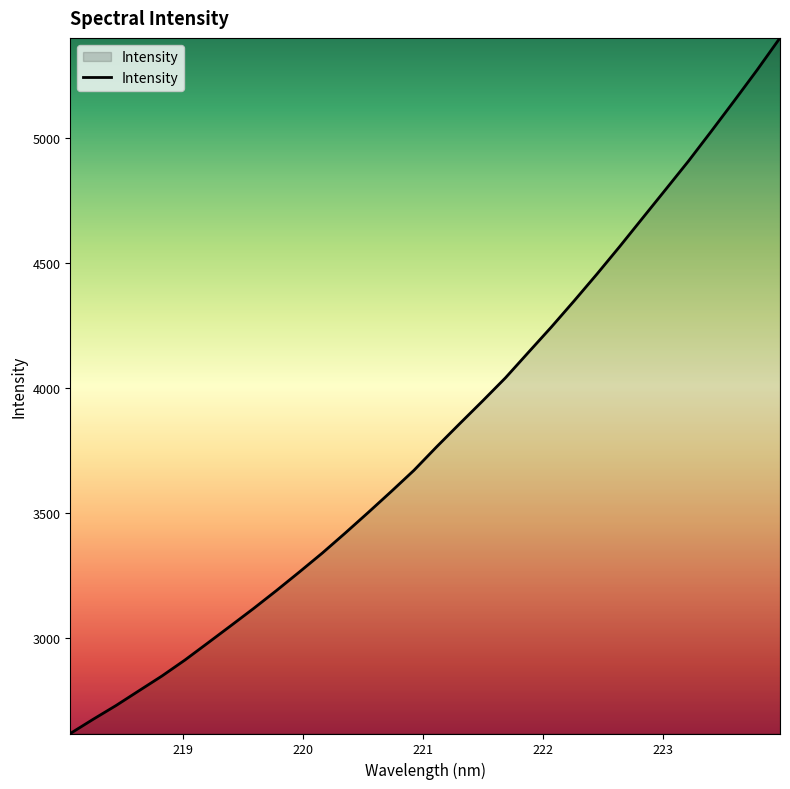

What is the difference between the maximum and minimum values?

2782.4